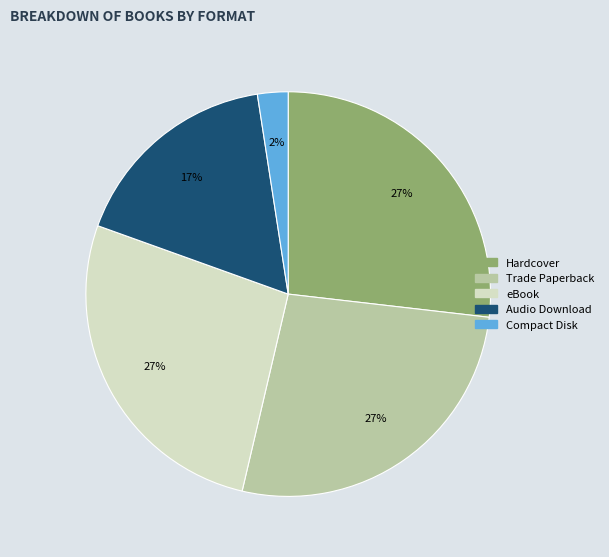

To the nearest percent, what is the average slice percentage?

20%